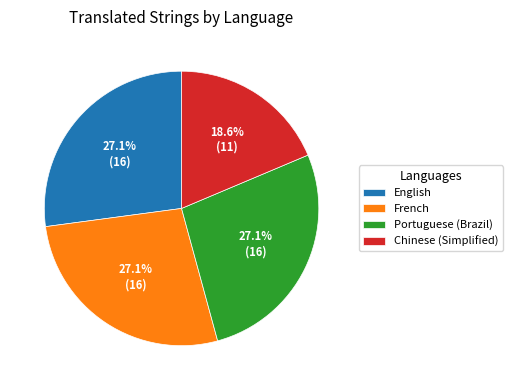

Is the sum of French and Chinese (Simplified) greater than half?

No